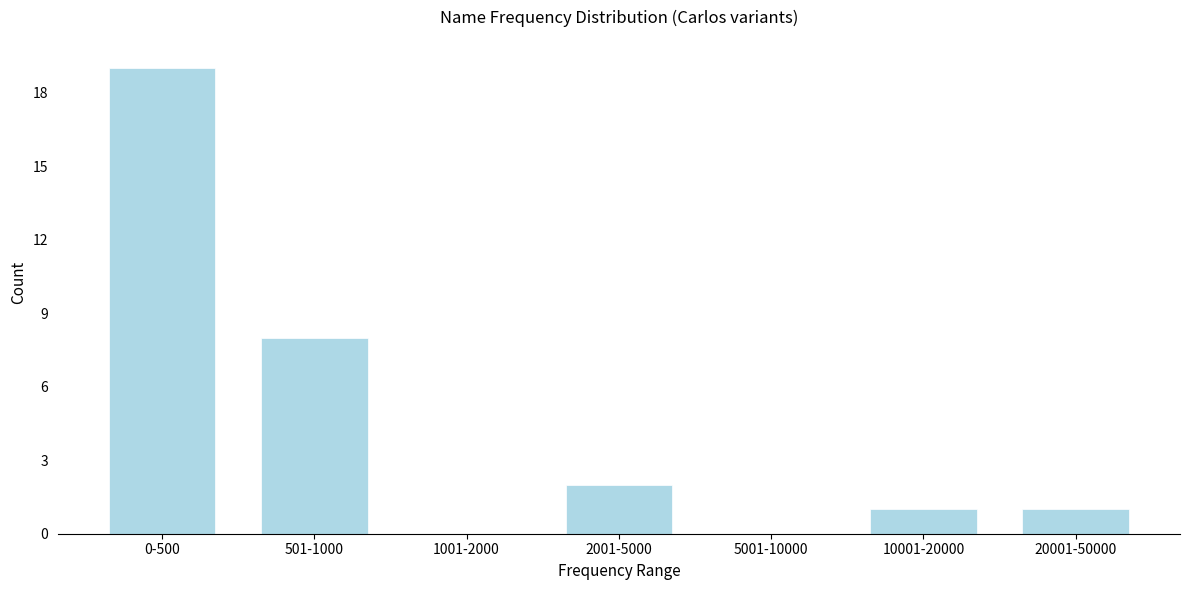

Reading left to right, list all the values displayed in this chart.

0-500=19	501-1000=8	1001-2000=0	2001-5000=2	5001-10000=0	10001-20000=1	20001-50000=1